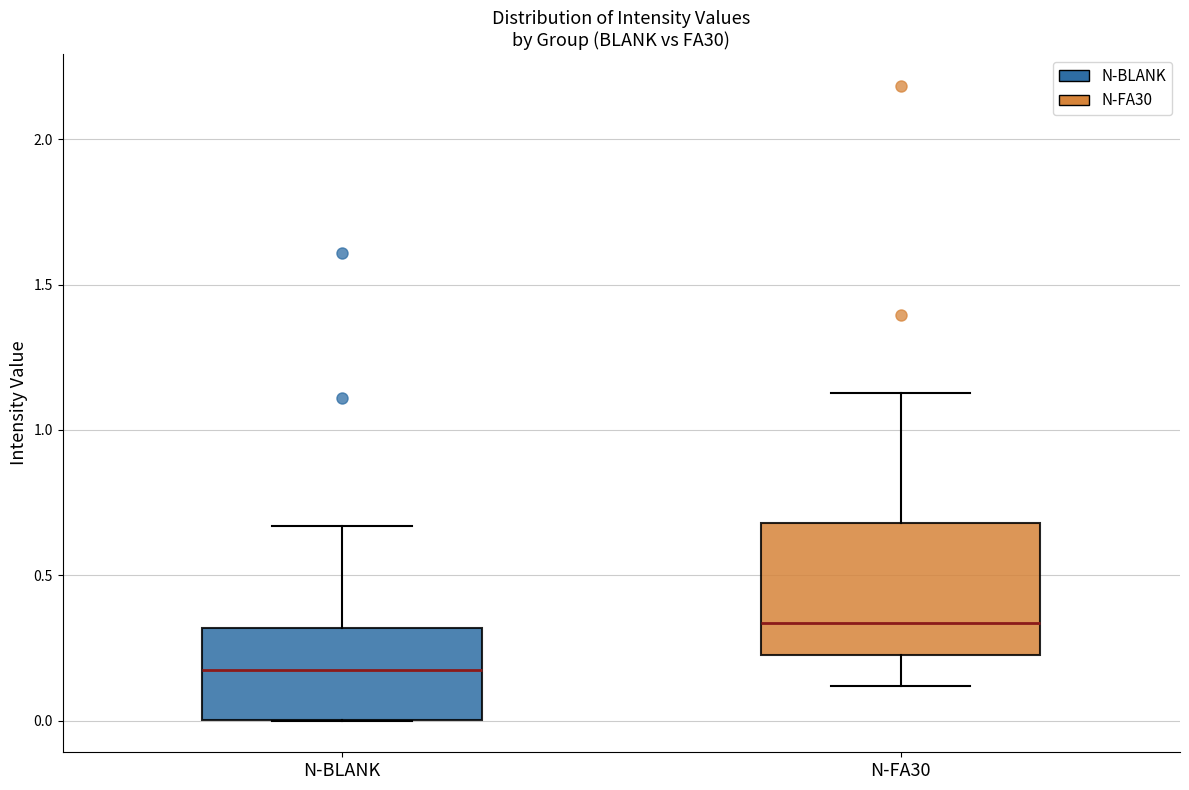

Which box has the lowest median line?

N-BLANK